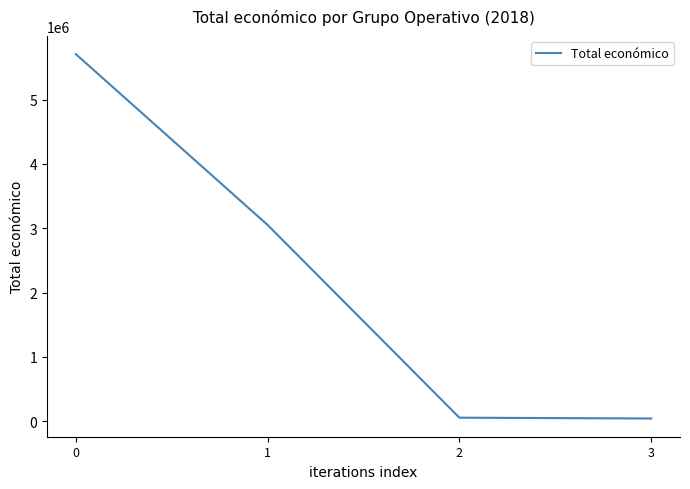

What is the greatest value displayed?

5710096